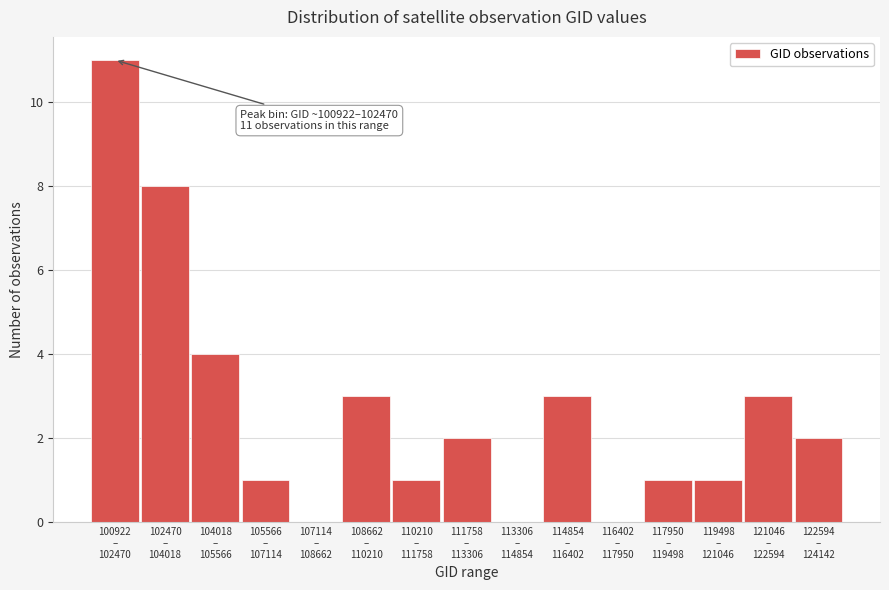

What is the maximum value shown in the chart?

11